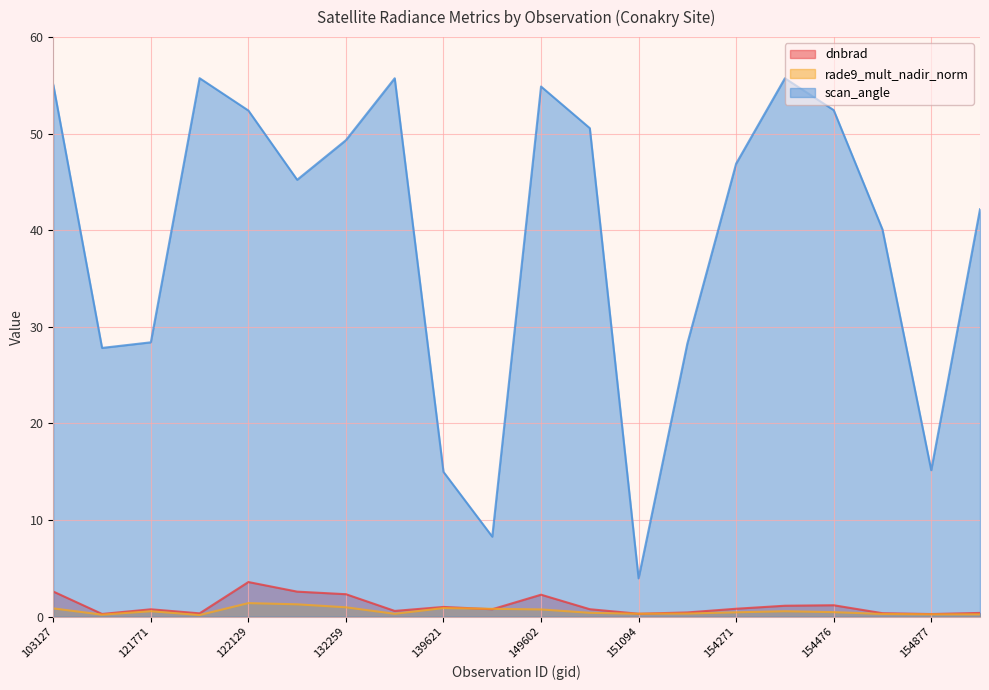

What is the approximate value of scan_angle at 139621?

15.0